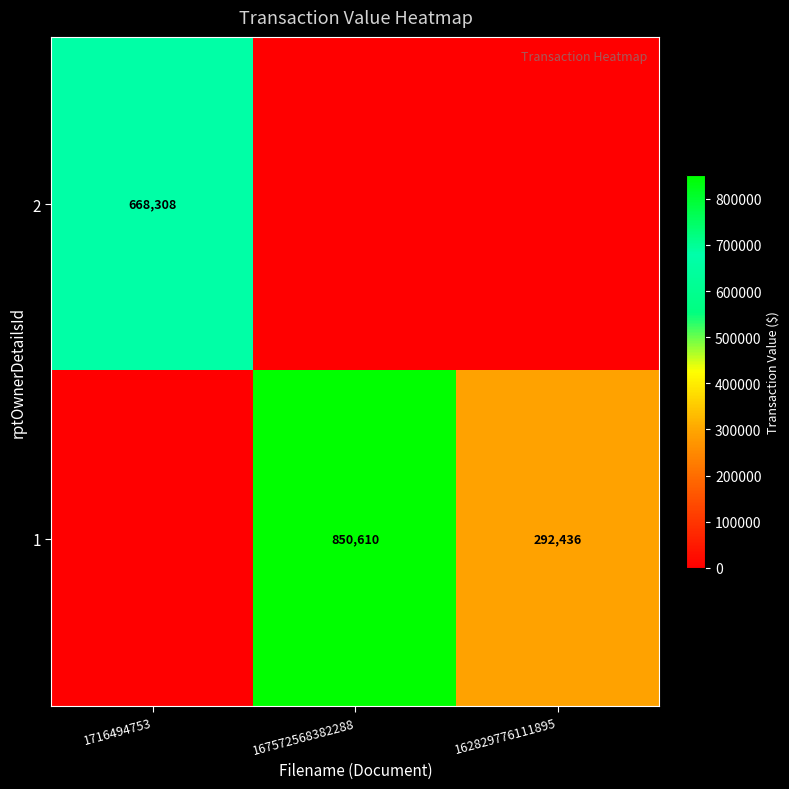

True or false: 1 has a value of 376397 at 167572568382288.

False